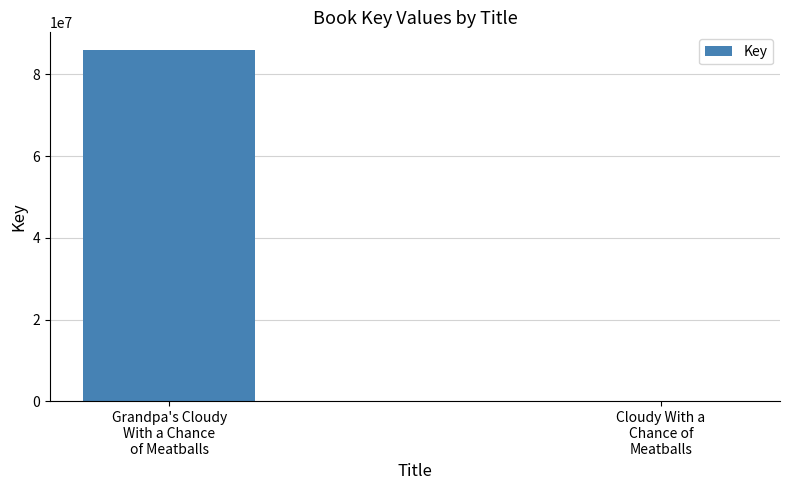

What is the maximum value shown in the chart?

85978730